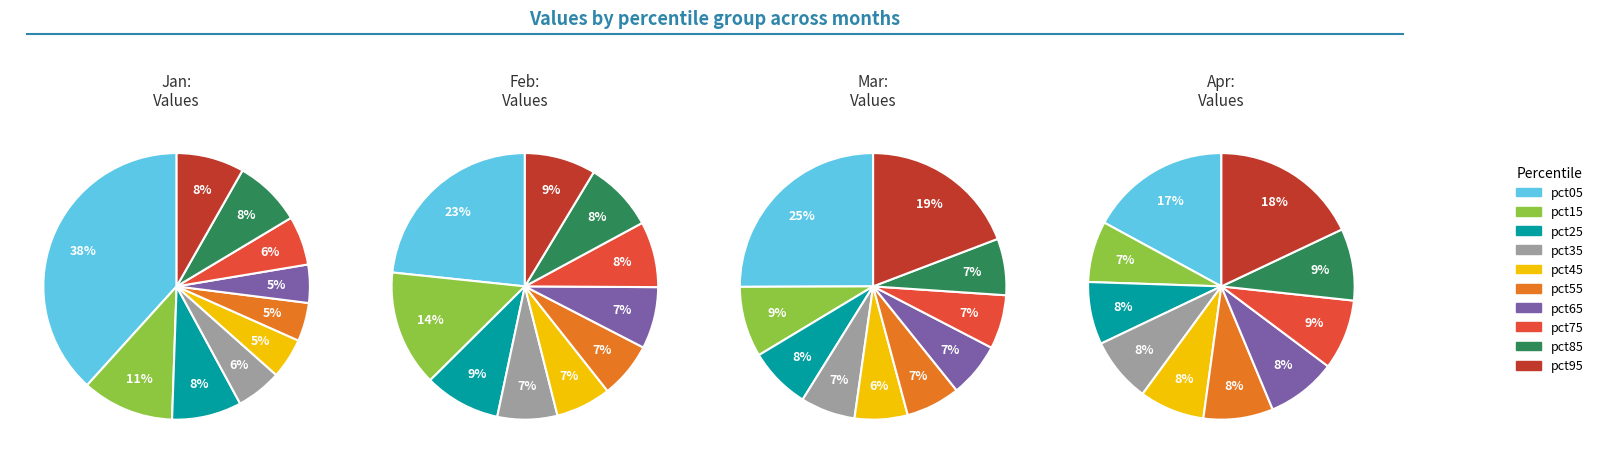

What is the largest slice in the pie chart?

pct05